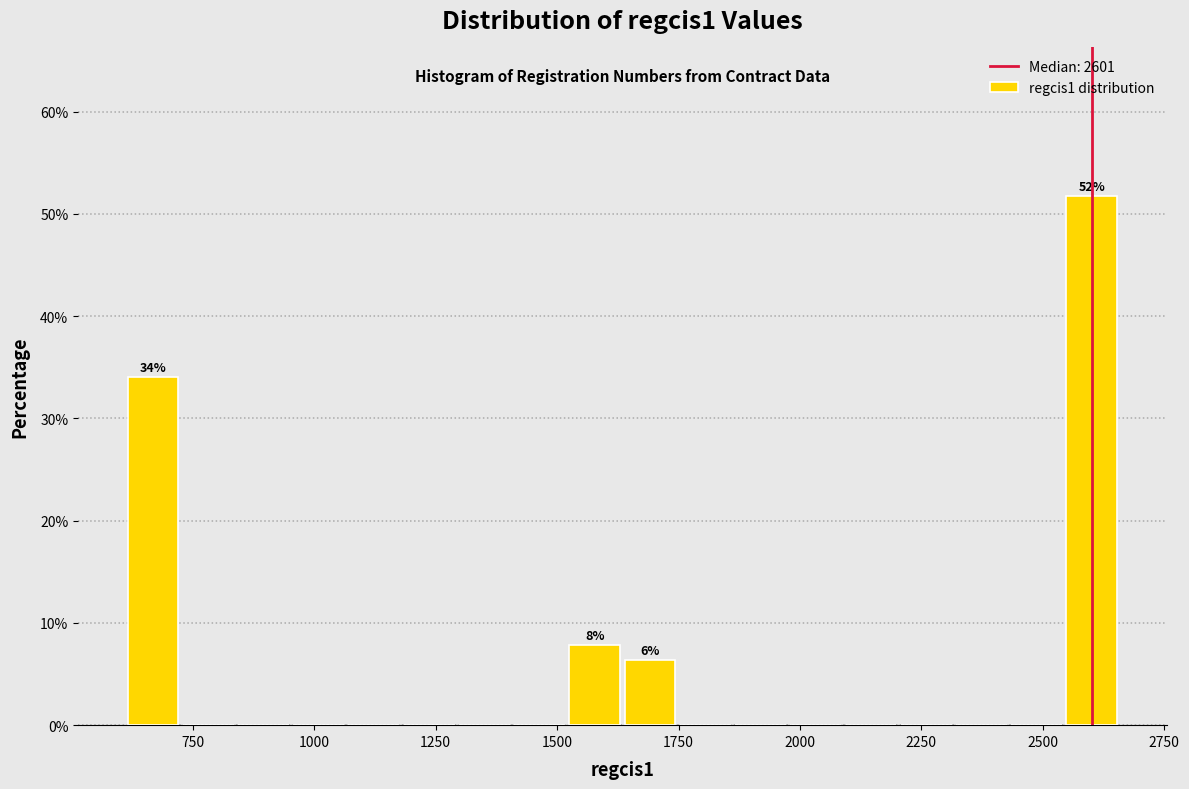

Around what value on the x-axis is the tallest bar? Give the approximate position of its centre, as read against the axis.

2600